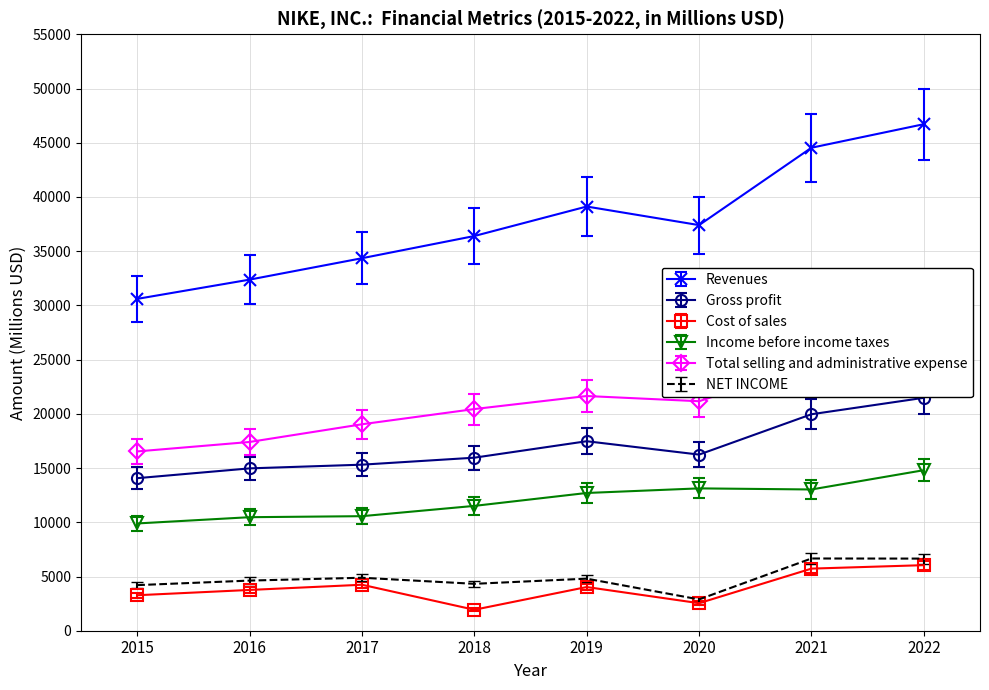

Which series has the largest total across all categories?

Revenues